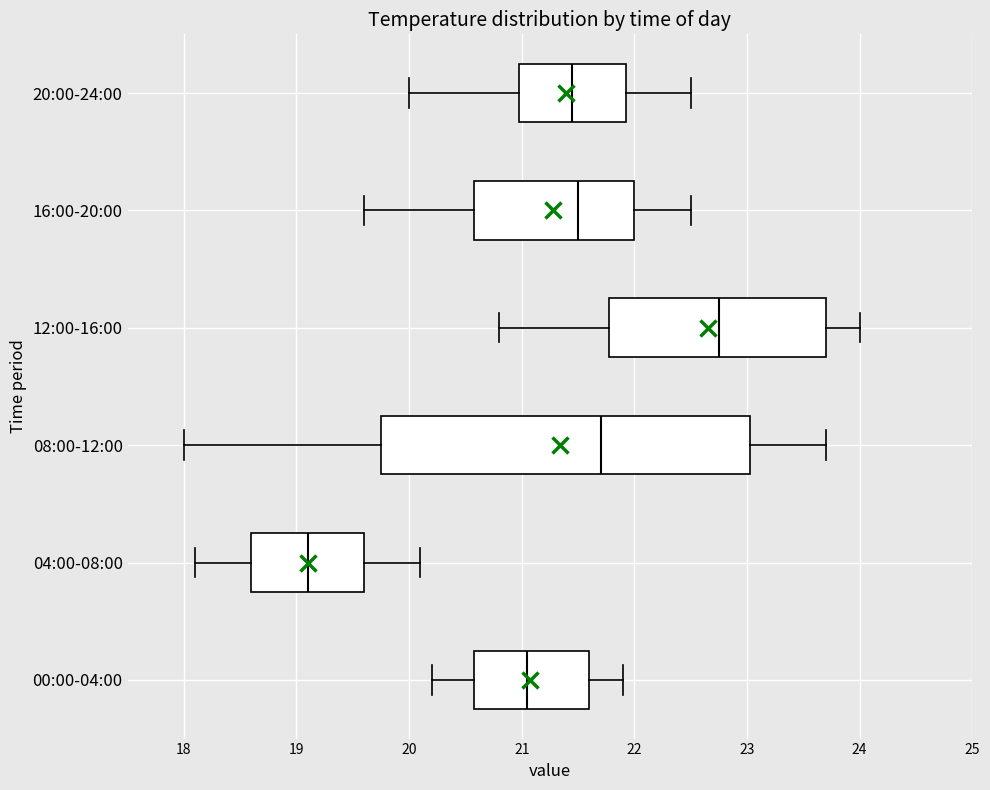

Which box is the widest, from its left edge to its right edge?

08:00-12:00